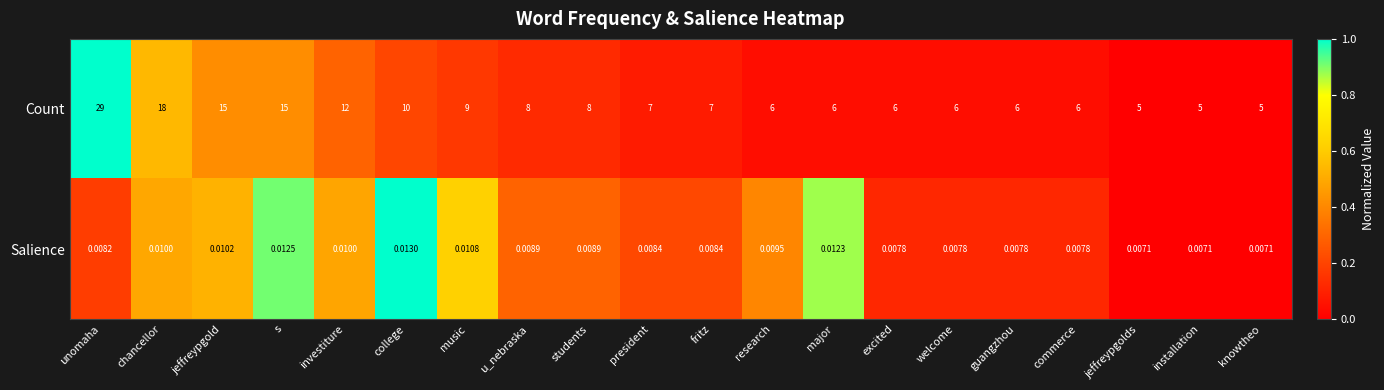

Which category has the highest value in the Count series?

unomaha